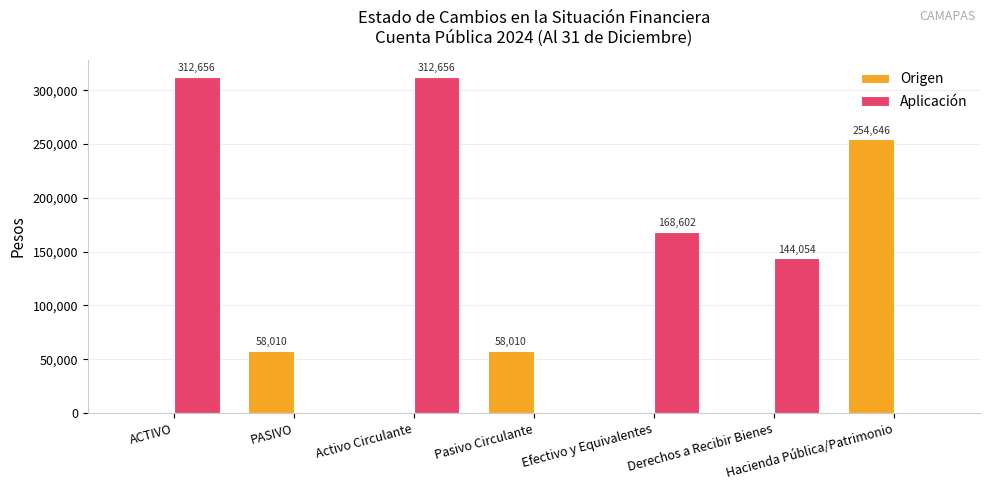

What is the total value across all series at Efectivo y Equivalentes?

168602